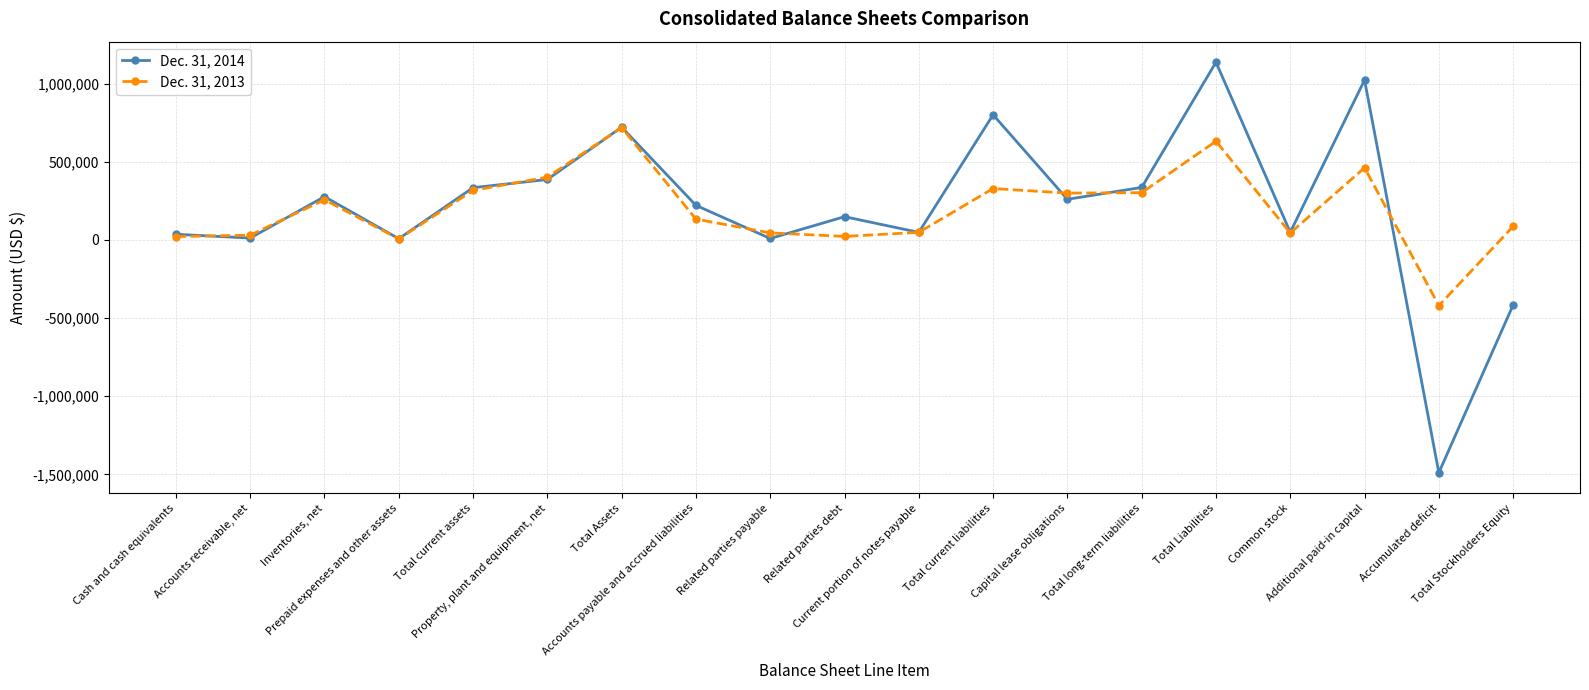

At which category does the chart reach its peak across all series?

Total Liabilities